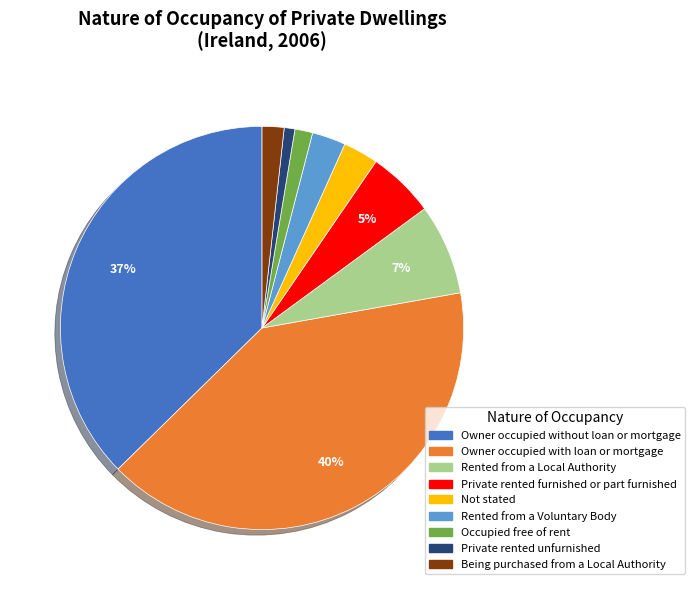

True or false: Private rented furnished or part furnished accounts for 5% of the total.

True